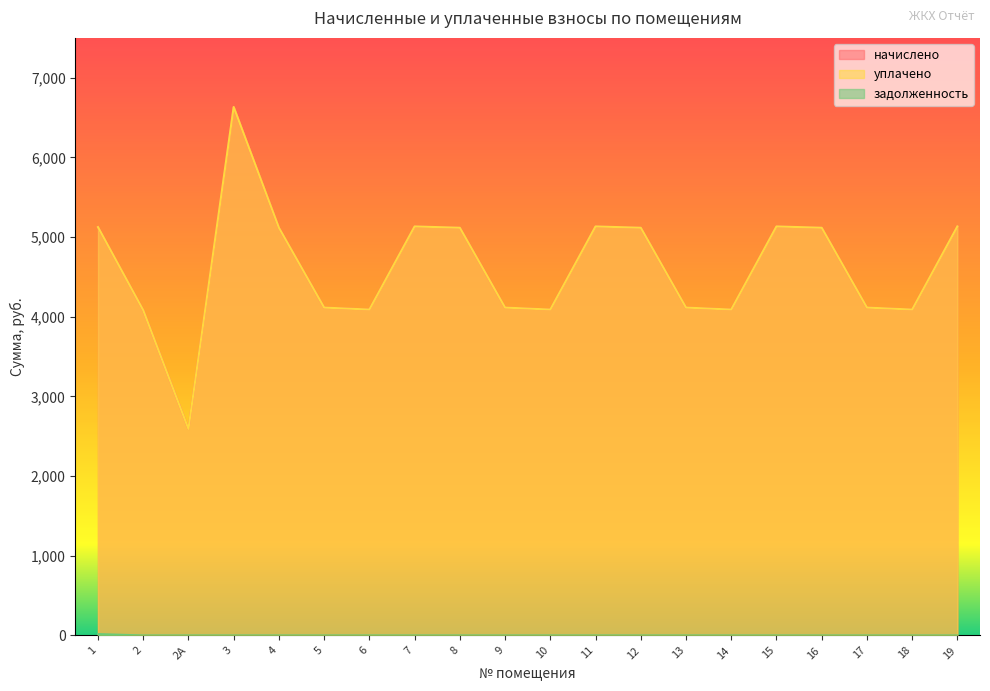

The value of уплачено at 8 is 5117.0. True or false?

True